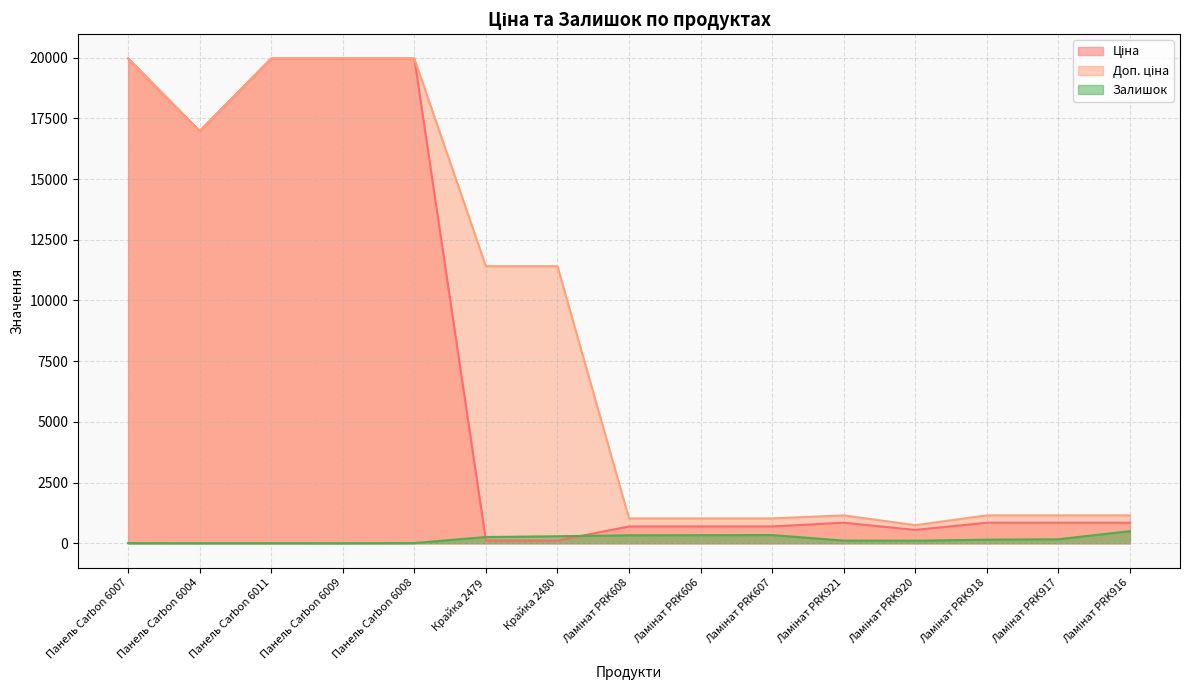

Rank the categories by Ціна value from lowest to highest.

Крайка 2479, Крайка 2480, Ламінат PRK920, Ламінат PRK608, Ламінат PRK606, Ламінат PRK607, Ламінат PRK921, Ламінат PRK918, Ламінат PRK917, Ламінат PRK916, Панель Carbon 6004, Панель Carbon 6007, Панель Carbon 6011, Панель Carbon 6009, Панель Carbon 6008